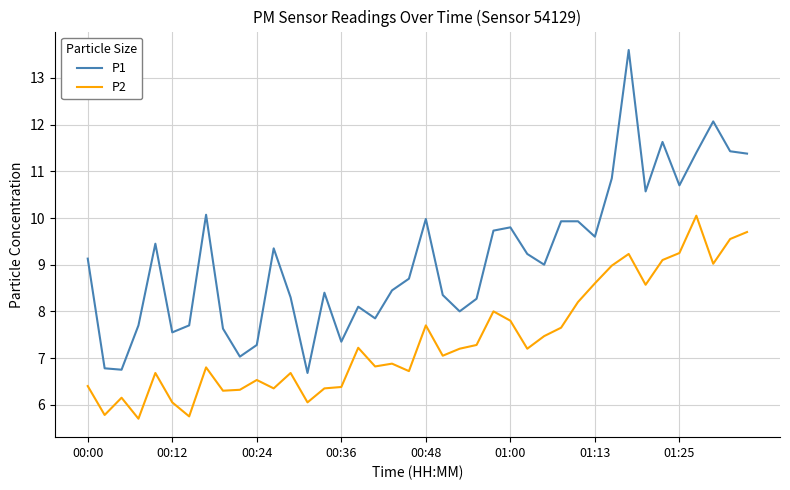

Rank the series by their maximum value, from lowest to highest.

P2, P1